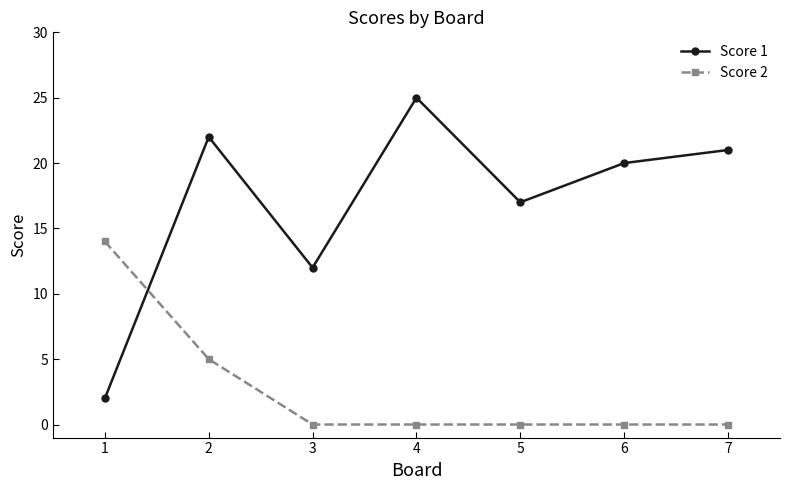

Is the value of Score 1 at 2 greater than the value of Score 2 at 7?

Yes